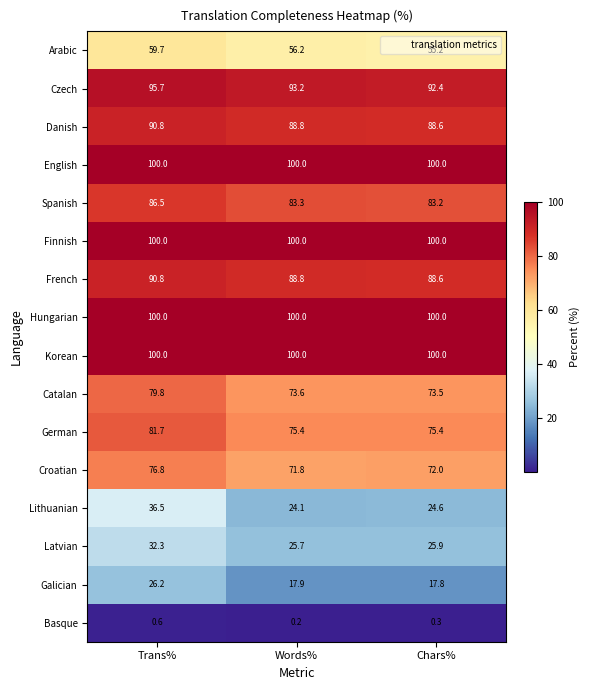

What is the total value across all series at Words%?

1099.0